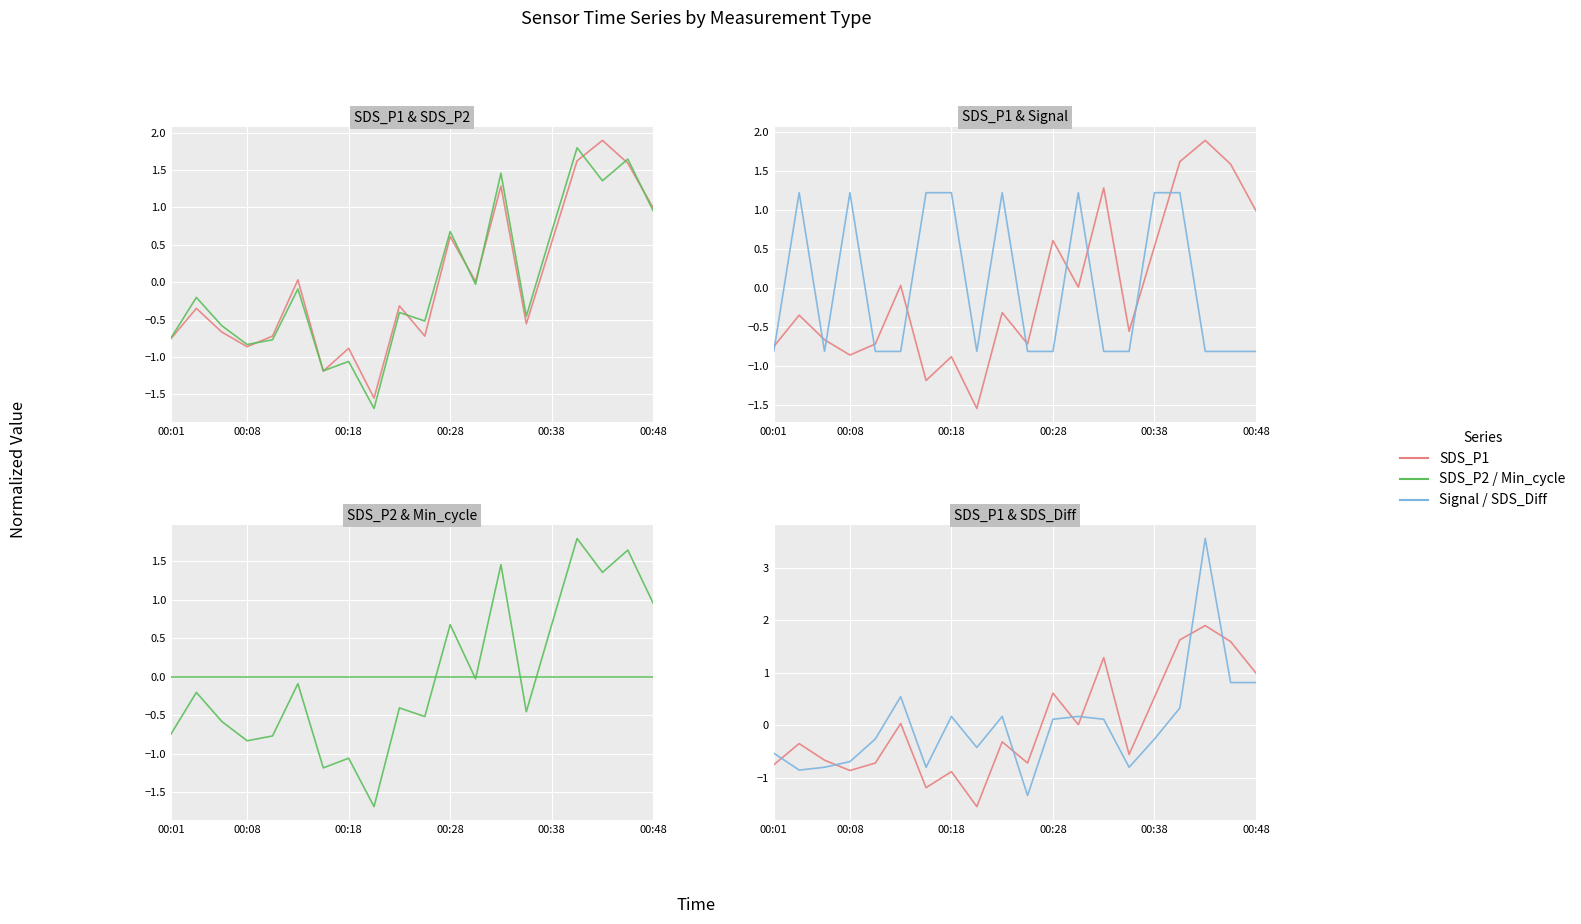

Reading left to right, transcribe all the data shown in this chart.

SDS_P1: -0.8	-0.4	-0.7	-0.9	-0.7	0.0	-1.2	-0.9	-1.6	-0.3	-0.7	0.6	0.0	1.3	-0.6	0.5	1.6	1.9	1.6	1.0
SDS_P2: -0.7	-0.2	-0.6	-0.8	-0.8	-0.1	-1.2	-1.1	-1.7	-0.4	-0.5	0.7	-0.0	1.5	-0.5	0.7	1.8	1.4	1.6	1.0
Signal: -0.8	1.2	-0.8	1.2	-0.8	-0.8	1.2	1.2	-0.8	1.2	-0.8	-0.8	1.2	-0.8	-0.8	1.2	1.2	-0.8	-0.8	-0.8
Min_cycle: 0.0	0.0	0.0	0.0	0.0	0.0	0.0	0.0	0.0	0.0	0.0	0.0	0.0	0.0	0.0	0.0	0.0	0.0	0.0	0.0
SDS_Diff: -0.5	-0.9	-0.8	-0.7	-0.3	0.5	-0.8	0.2	-0.4	0.2	-1.3	0.1	0.2	0.1	-0.8	-0.3	0.3	3.6	0.8	0.8